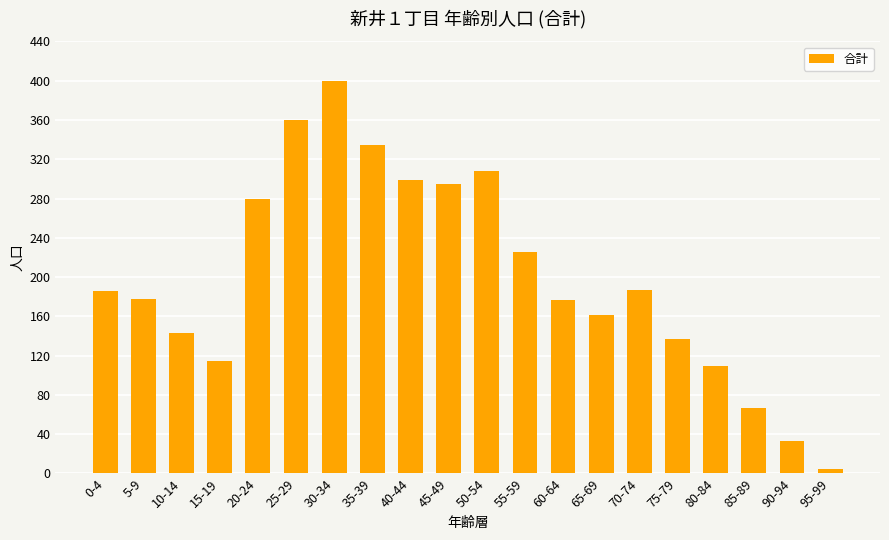

How many categories are shown in the chart?

20